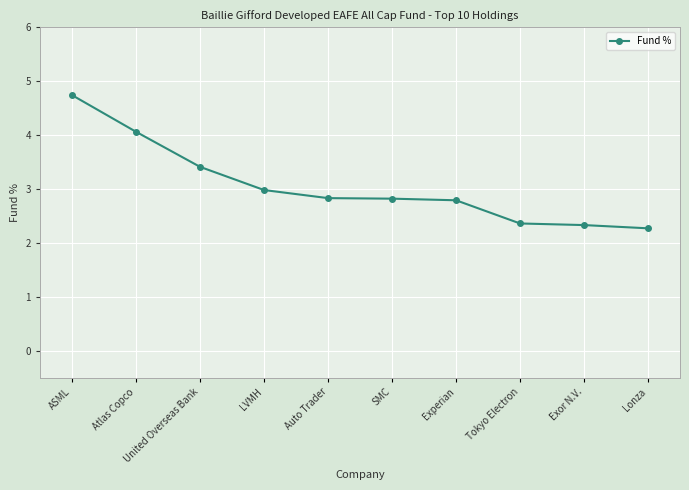

Which has a higher value, SMC or Lonza?

SMC